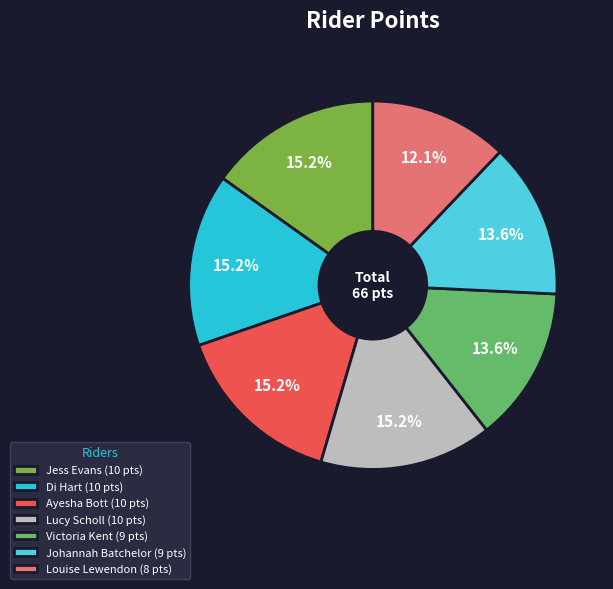

The Lucy Scholl slice represents 15% of the pie. True or false?

True